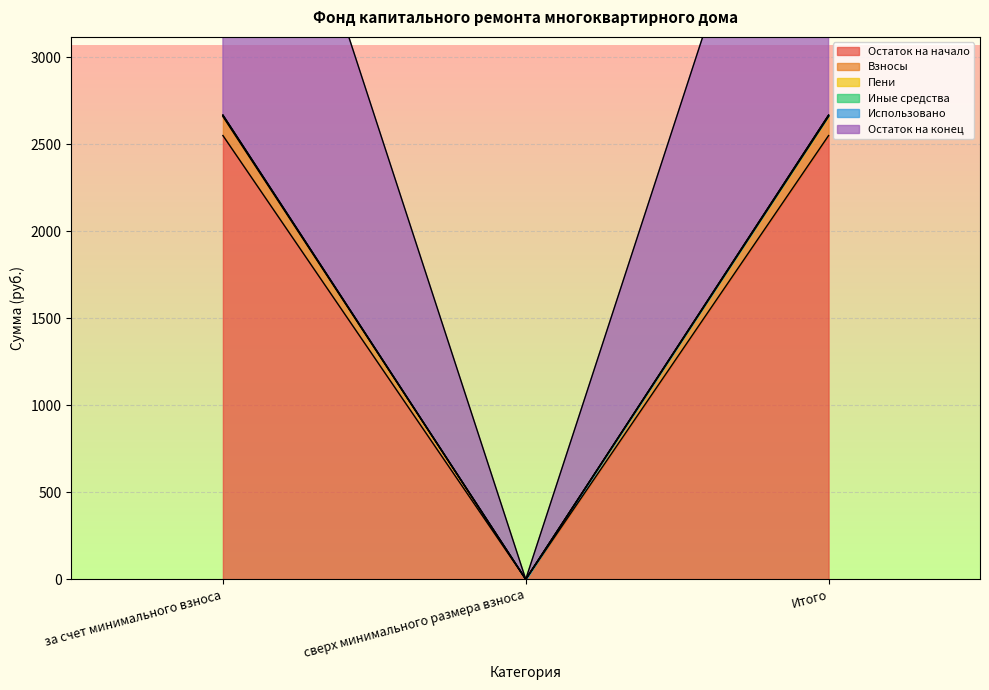

How many values in the Остаток на конец series exceed 2667?

2